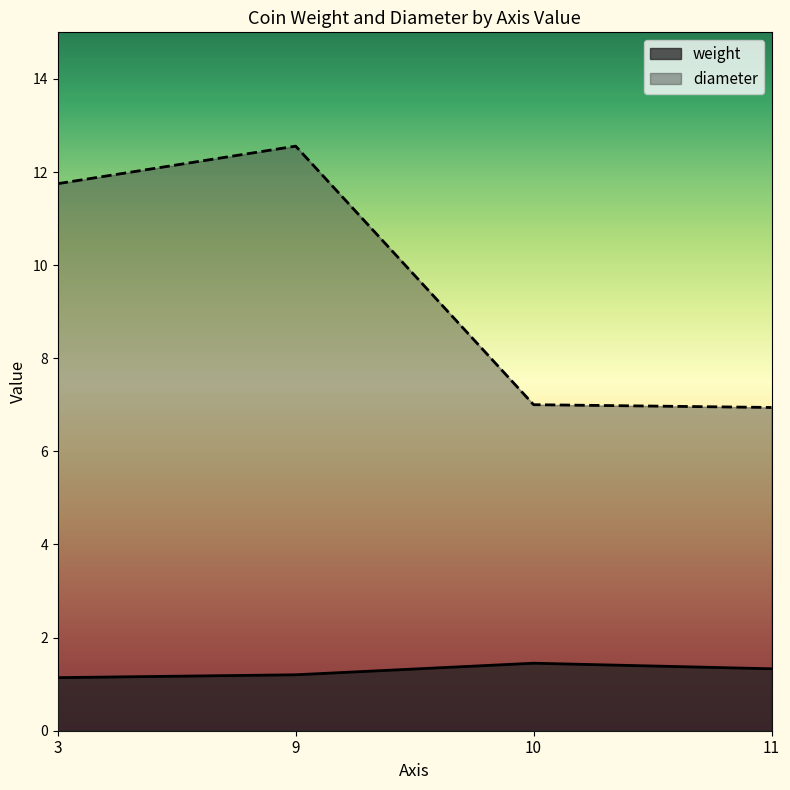

Which label corresponds to the largest value in the chart?

9